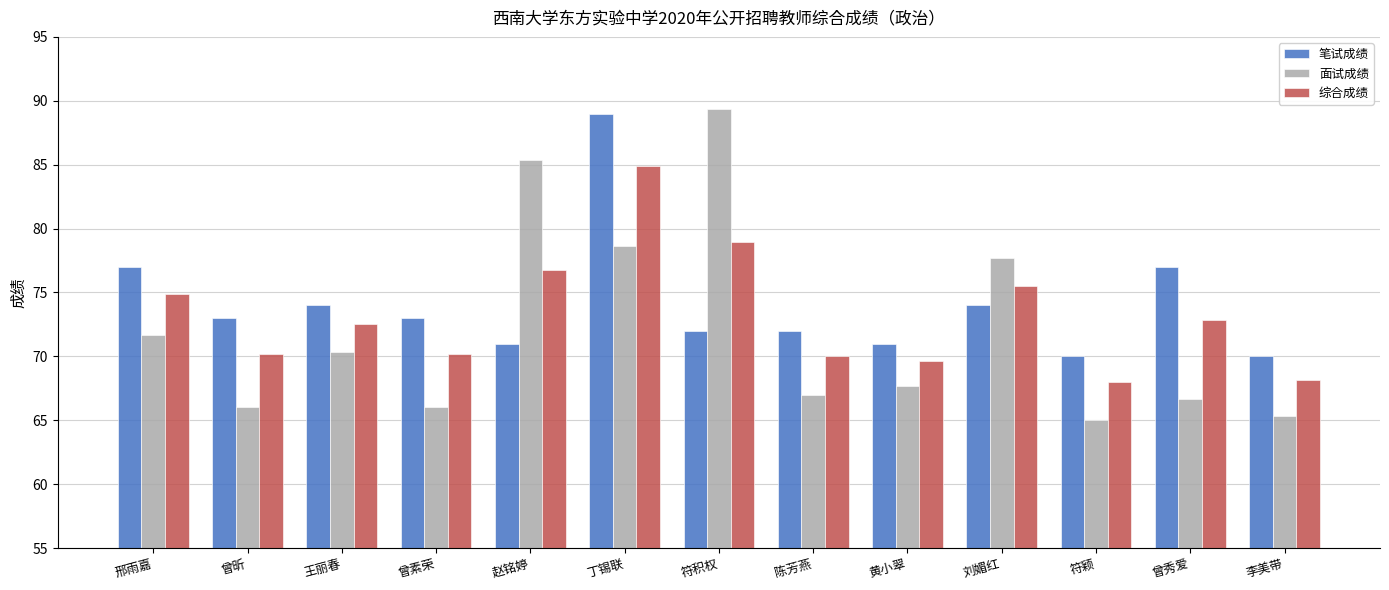

Which series changed the most between 赵铭婷 and 陈芳燕?

面试成绩